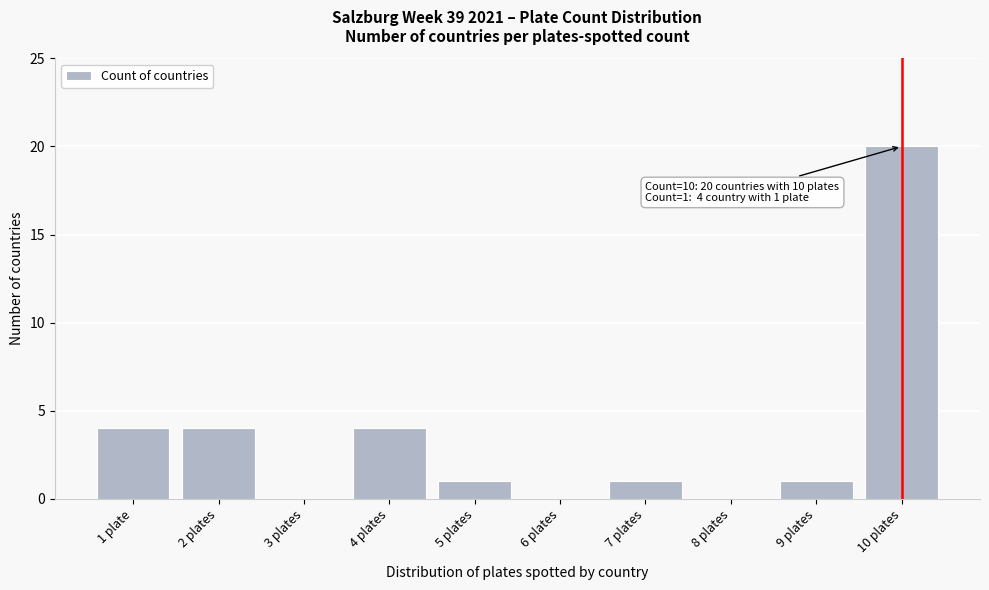

Reading left to right, transcribe all the data shown in this chart.

1 plate=4	2 plates=4	3 plates=0	4 plates=4	5 plates=1	6 plates=0	7 plates=1	8 plates=0	9 plates=1	10 plates=20